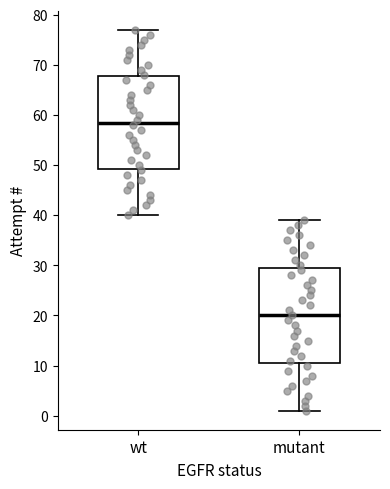

Reading left to right, read every box against the y-axis: the position of its median line, the range the box covers, and the ends of its whiskers. The values are not printed on the chart, so give them approximately, as read against the axis.

wt: median 59, box 49 to 68, whiskers 40 to 77
mutant: median 20, box 11 to 30, whiskers 1 to 39